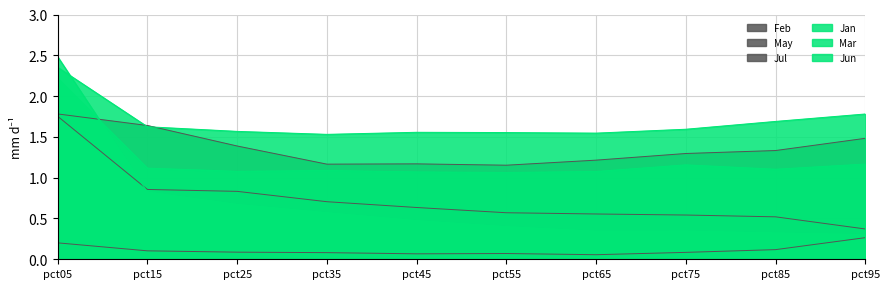

Is it true that Feb equals 1.2 at pct35?

True